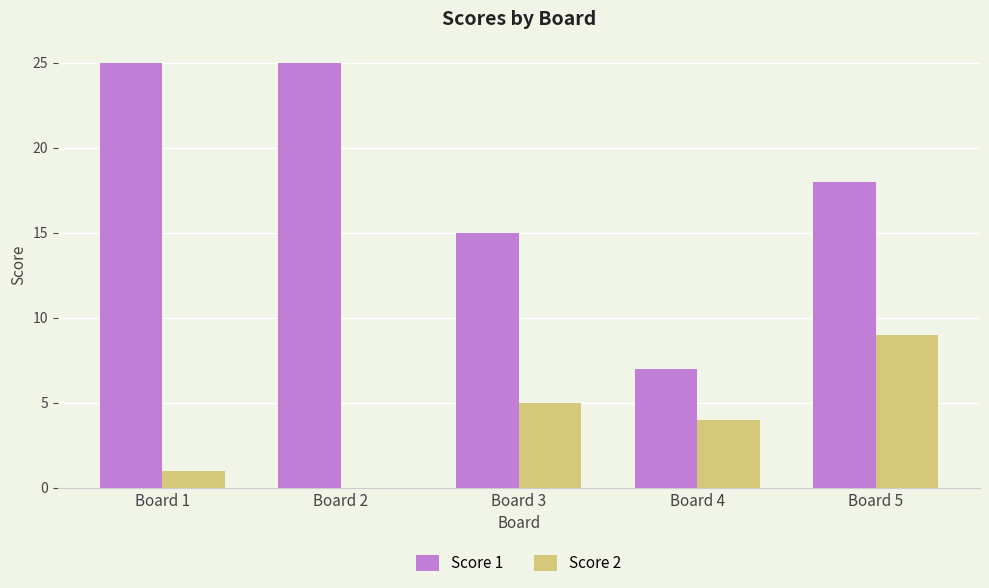

What is the sum of all Score 1 values?

90